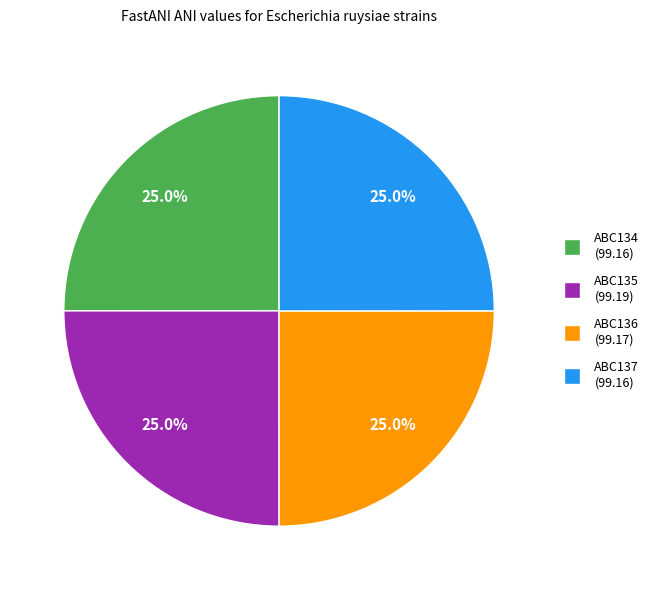

To the nearest percent, what is the average slice percentage?

25%